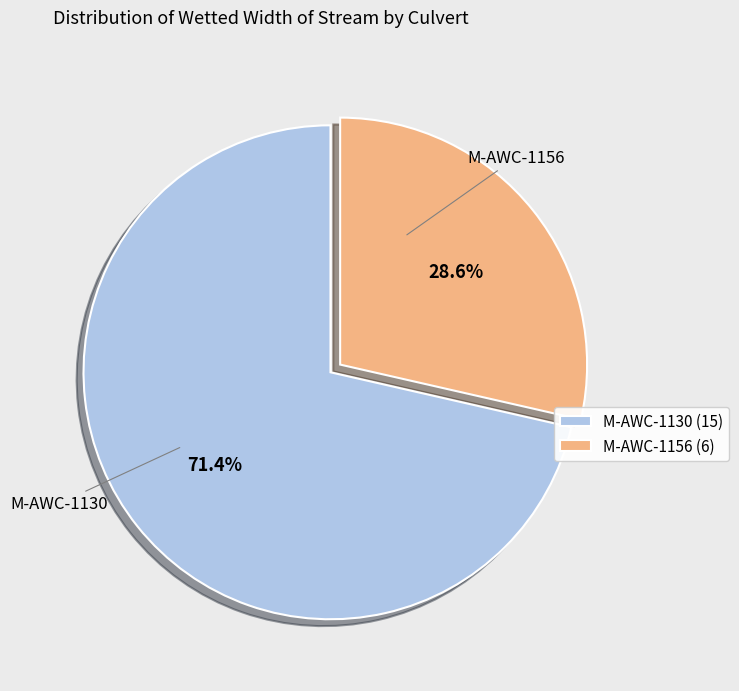

Which category has the smallest portion of the pie?

M-AWC-1156